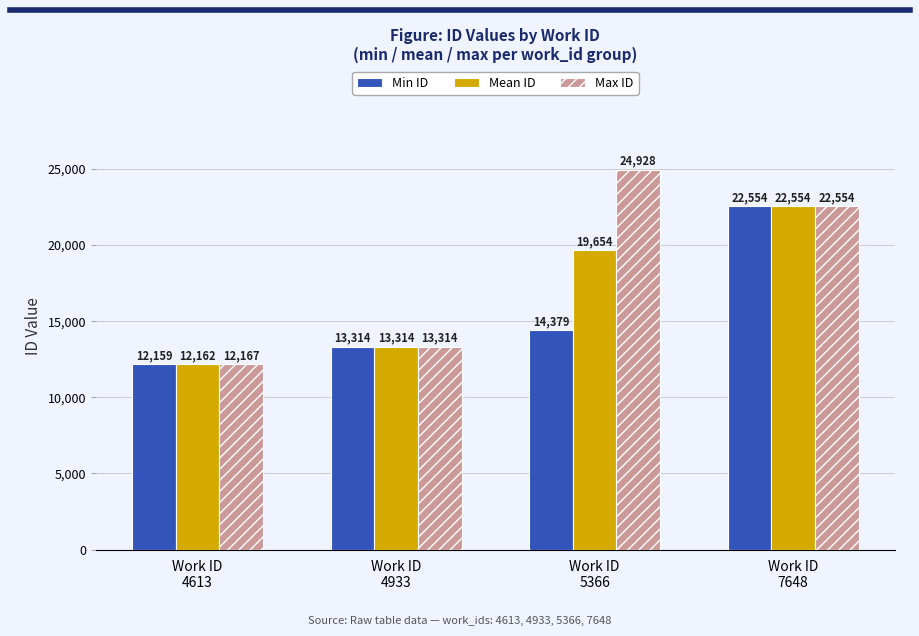

Reading right to left, extract all data points from this chart.

Min ID: Work ID
7648=22554	Work ID
5366=14379	Work ID
4933=13314	Work ID
4613=12159
Mean ID: Work ID
7648=22554	Work ID
5366=19654	Work ID
4933=13314	Work ID
4613=12162
Max ID: Work ID
7648=22554	Work ID
5366=24928	Work ID
4933=13314	Work ID
4613=12167